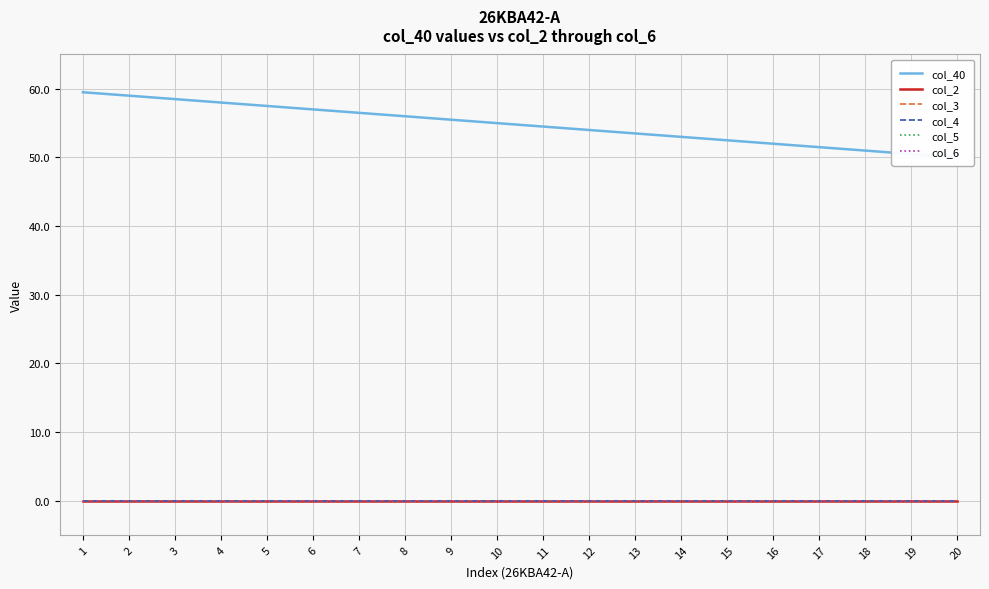

True or false: col_4 and col_6 cross at least once.

False